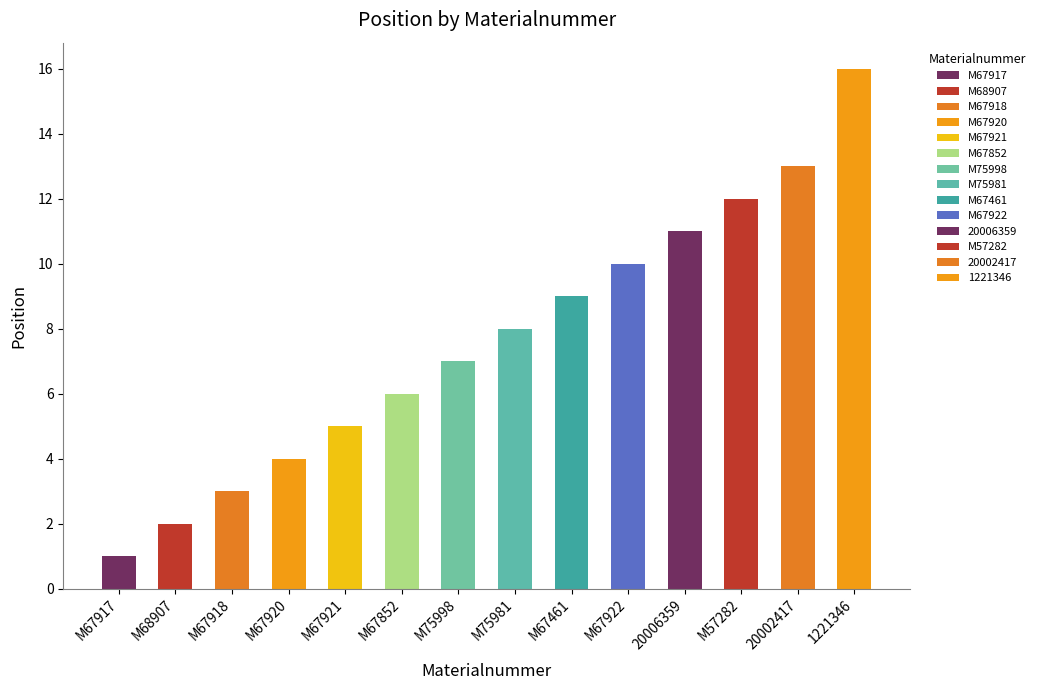

How many values are below 8?

7